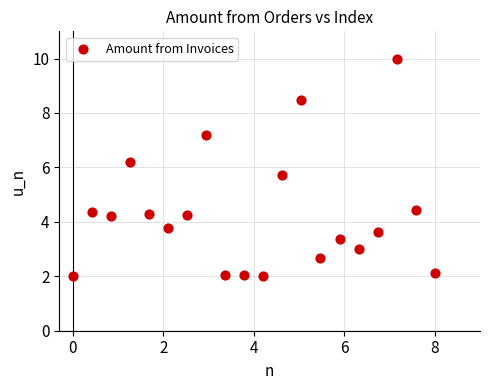

What is the range of X values (max minus min)?

8.0